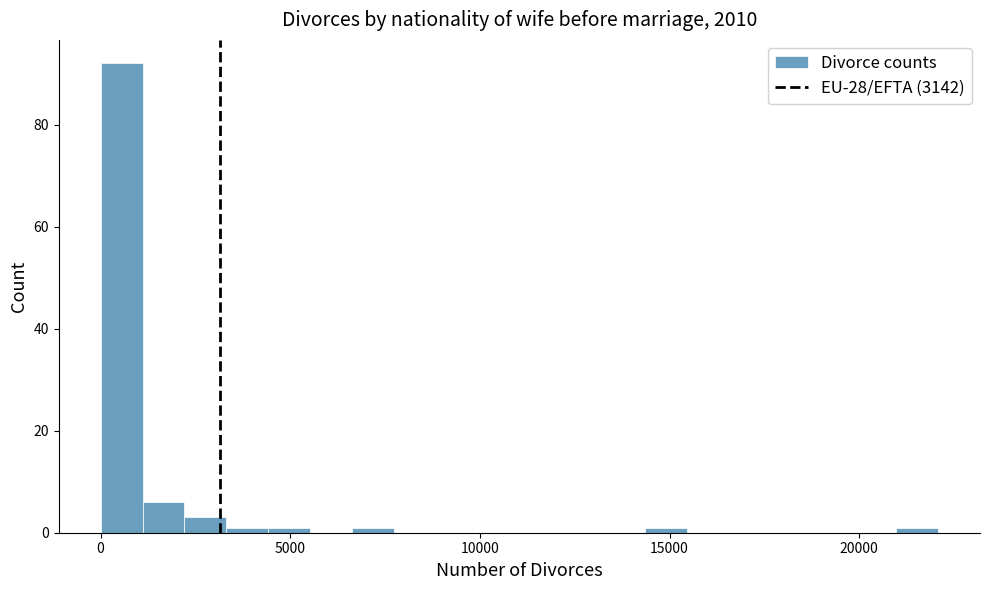

Read against the x-axis, roughly where is the centre of the tallest bar?

500